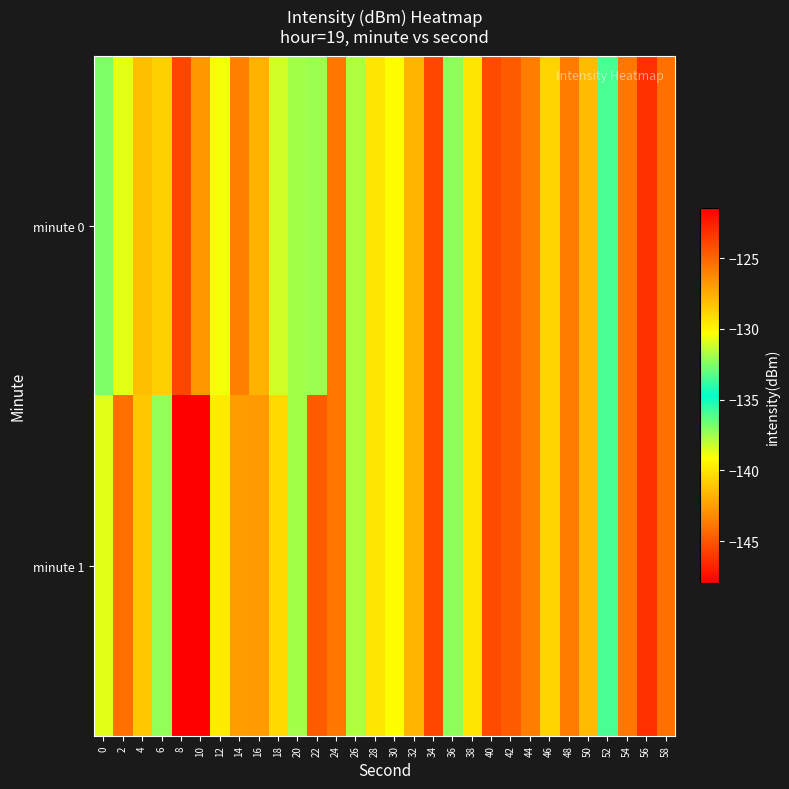

At 12, list the series in order from largest to smallest.

minute 1, minute 0